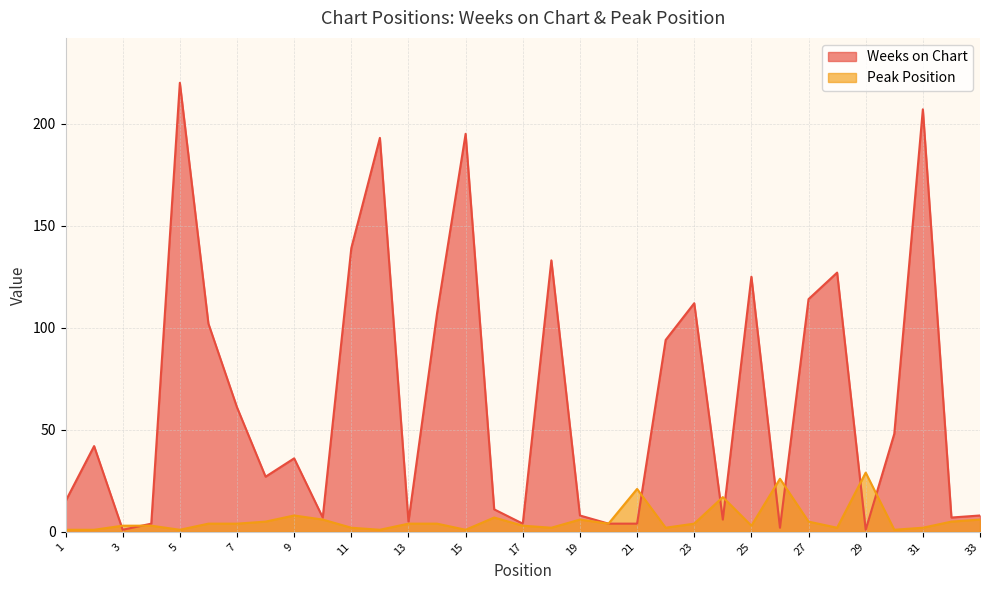

True or false: Peak Position has more than 1 points higher than both neighbors.

True